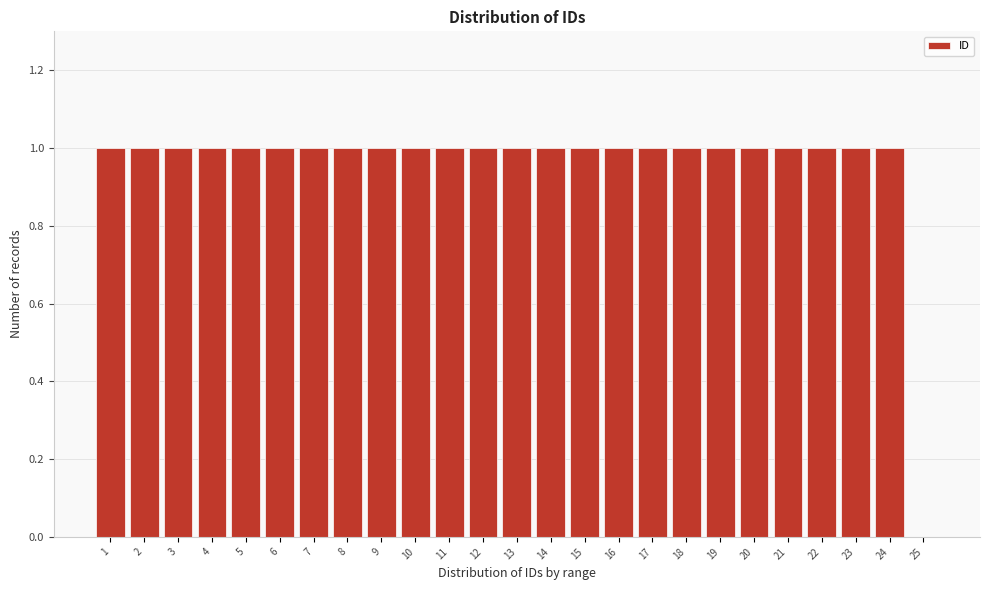

Reading left to right, extract all data points from this chart.

1=1	2=1	3=1	4=1	5=1	6=1	7=1	8=1	9=1	10=1	11=1	12=1	13=1	14=1	15=1	16=1	17=1	18=1	19=1	20=1	21=1	22=1	23=1	24=1	25=0